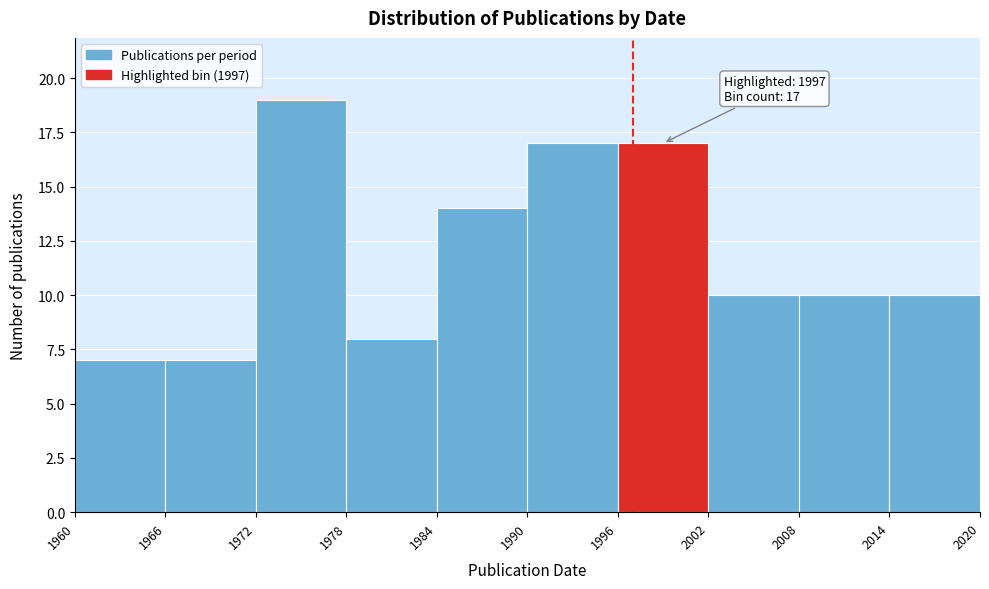

Over which range of the x-axis is the bar tallest?

1972 to 1978